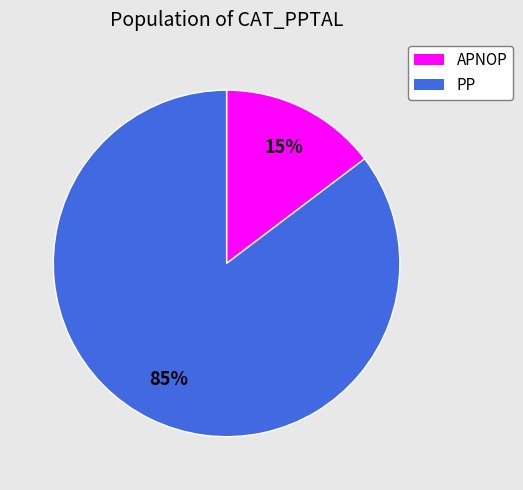

Does any single category account for the majority?

Yes